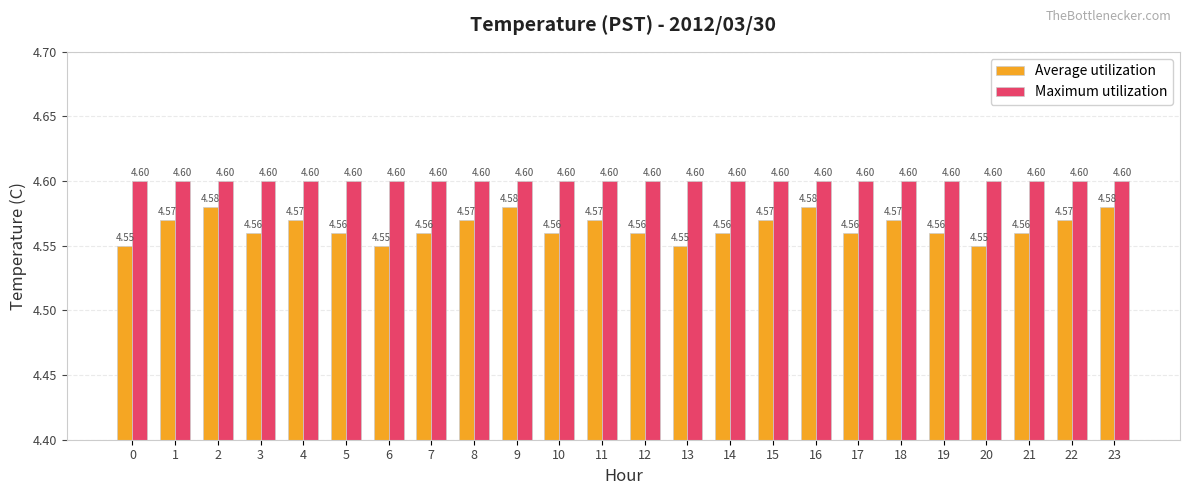

What is the average value of the Average utilization series?

4.6